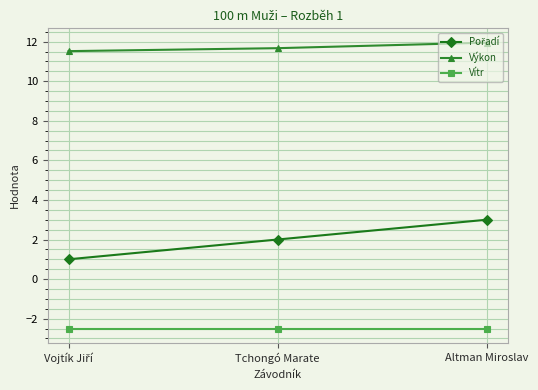

What is the label of the 3rd point from the left?

Altman Miroslav